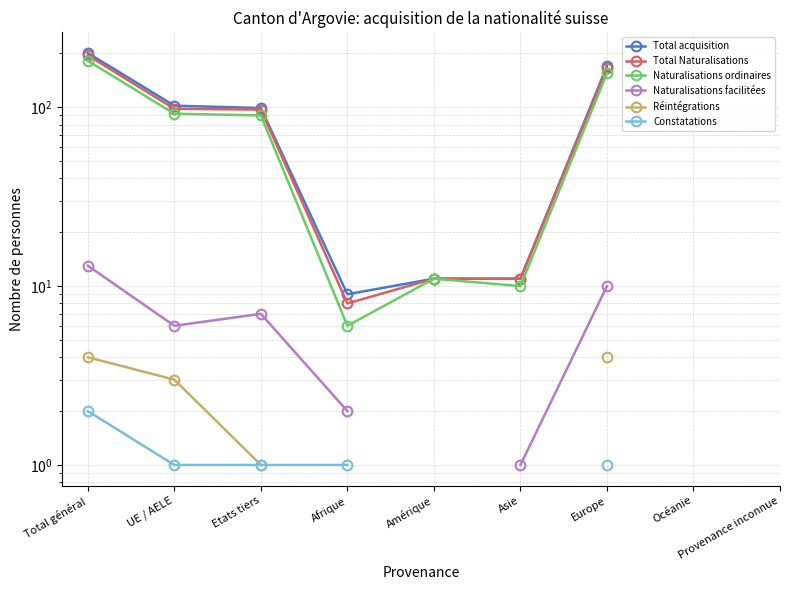

True or false: Constatations has a value of 1.0 at Etats tiers.

True